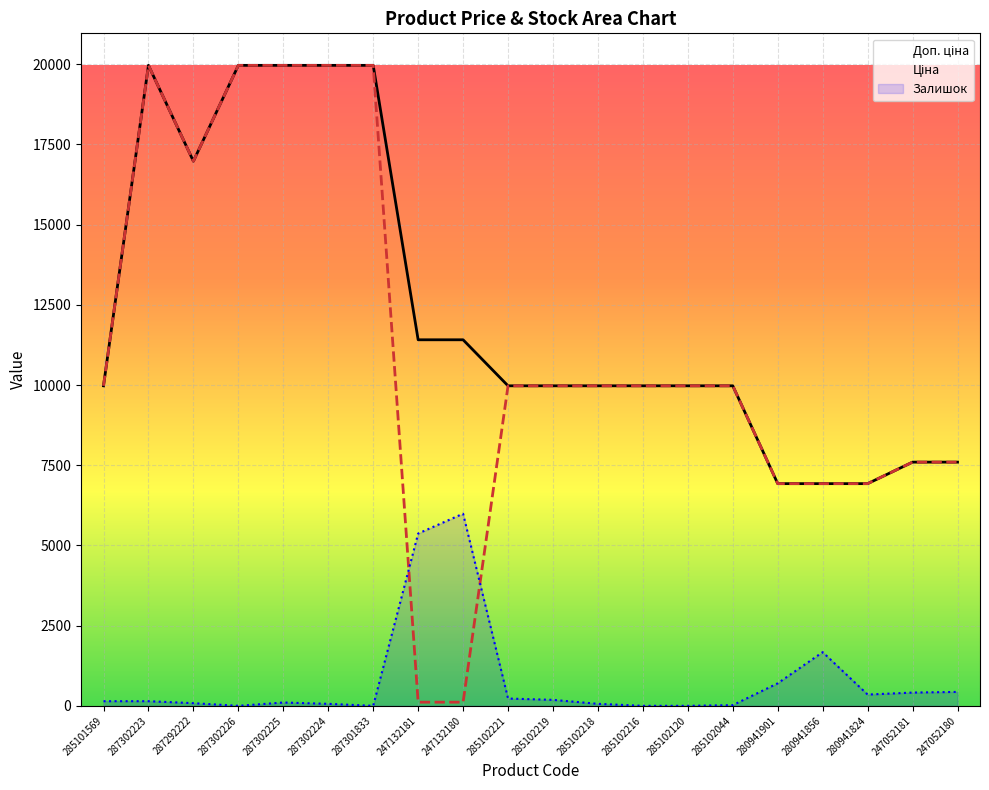

Reading left to right, what are all the values shown in this chart?

Доп. ціна: 285101569=9975.0	287302223=19964.2	287292222=16976.3	287302226=19964.2	287302225=19964.2	287302224=19964.2	287301833=19964.2	247132181=11410.0	247132180=11410.0	285102221=9975.0	285102219=9975.0	285102218=9975.0	285102216=9975.0	285102120=9975.0	285102044=9975.0	280941901=6925.7	280941856=6925.7	280941824=6925.7	247052181=7596.5	247052180=7596.5
Ціна: 285101569=9975.0	287302223=19964.2	287292222=16976.3	287302226=19964.2	287302225=19964.2	287302224=19964.2	287301833=19964.2	247132181=114.1	247132180=114.1	285102221=9975.0	285102219=9975.0	285102218=9975.0	285102216=9975.0	285102120=9975.0	285102044=9975.0	280941901=6925.7	280941856=6925.7	280941824=6925.7	247052181=7596.5	247052180=7596.5
Залишок: 285101569=144.6	287302223=144.6	287292222=82.6	287302226=0.0	287302225=103.3	287302224=62.0	287301833=0.0	247132181=5369.7	247132180=5989.3	285102221=227.2	285102219=185.9	285102218=62.0	285102216=0.0	285102120=0.0	285102044=20.7	280941901=702.2	280941856=1672.9	280941824=351.1	247052181=413.1	247052180=433.7